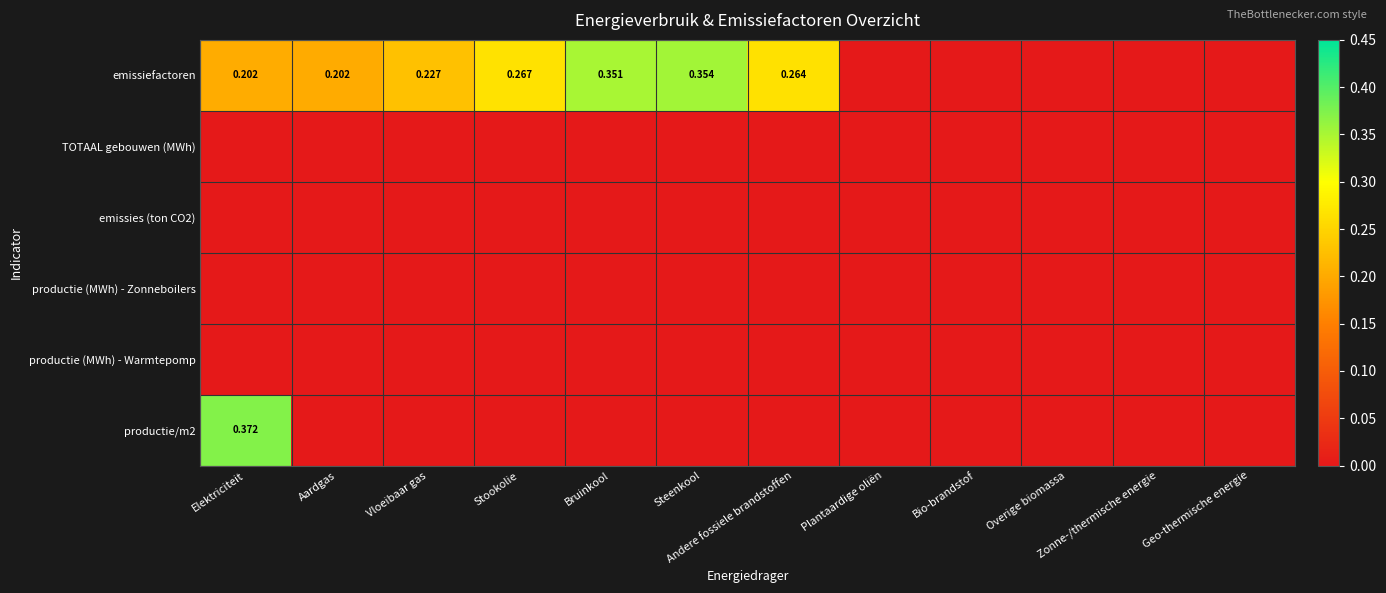

Which series has the largest total across all categories?

emissiefactoren